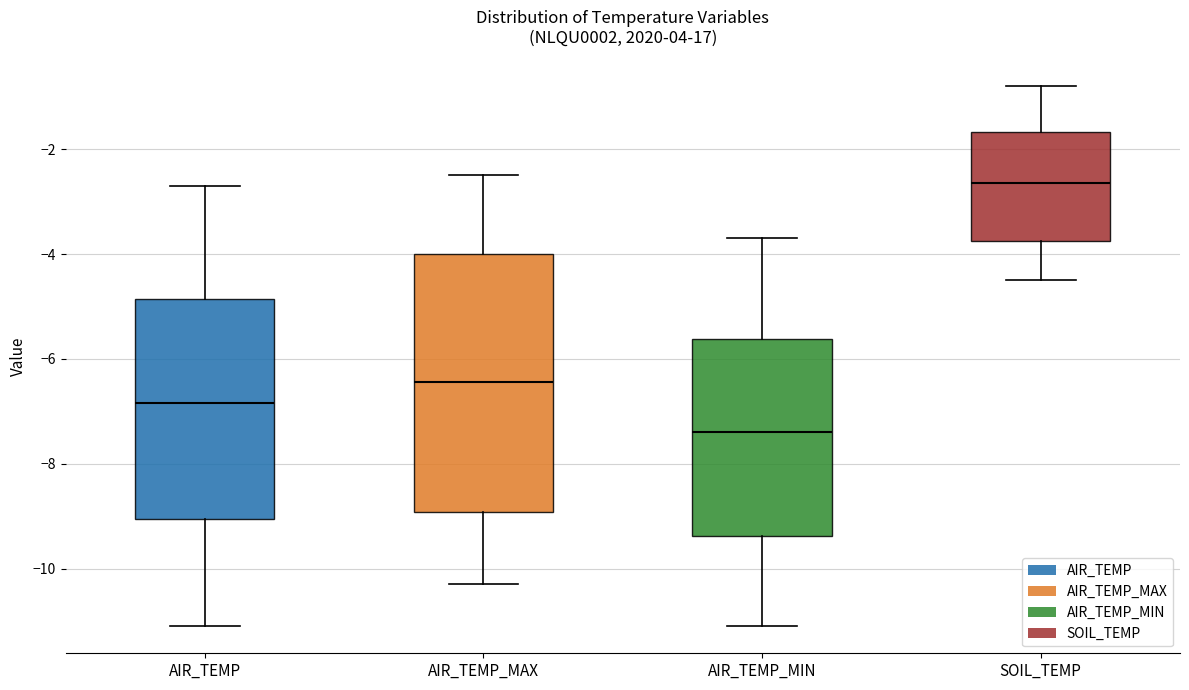

Where is the lower edge of the box for AIR_TEMP_MAX on the y-axis? The values are not printed on the chart, so give them approximately, as read against the axis.

-9.0